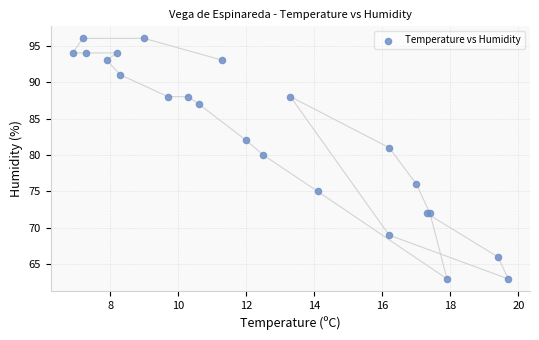

What Y value in the scatter plot is closest to 79?

80